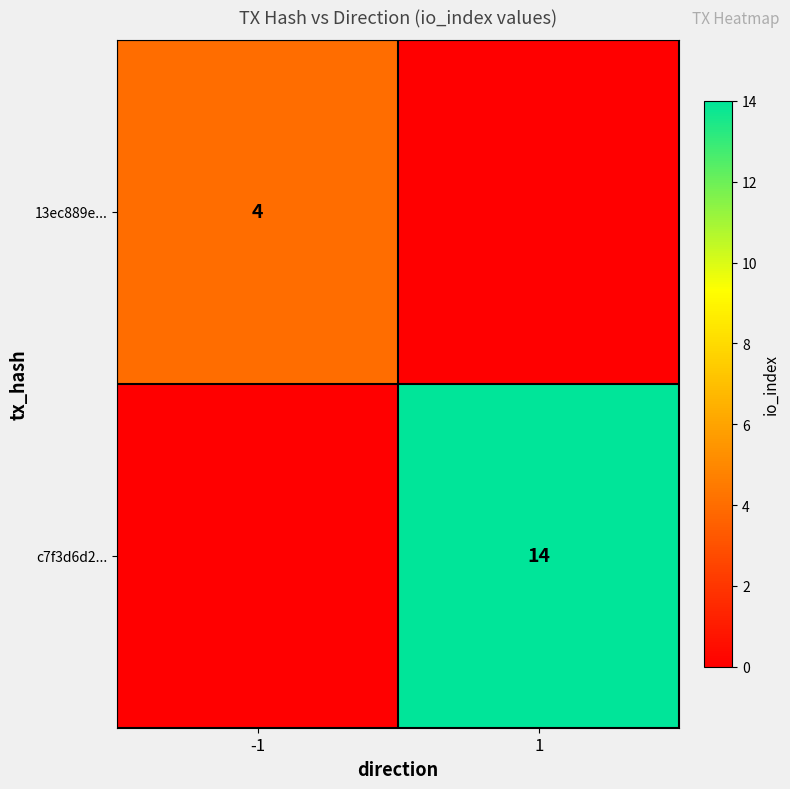

Is it true that c7f3d6d2... equals 6 at 1?

False